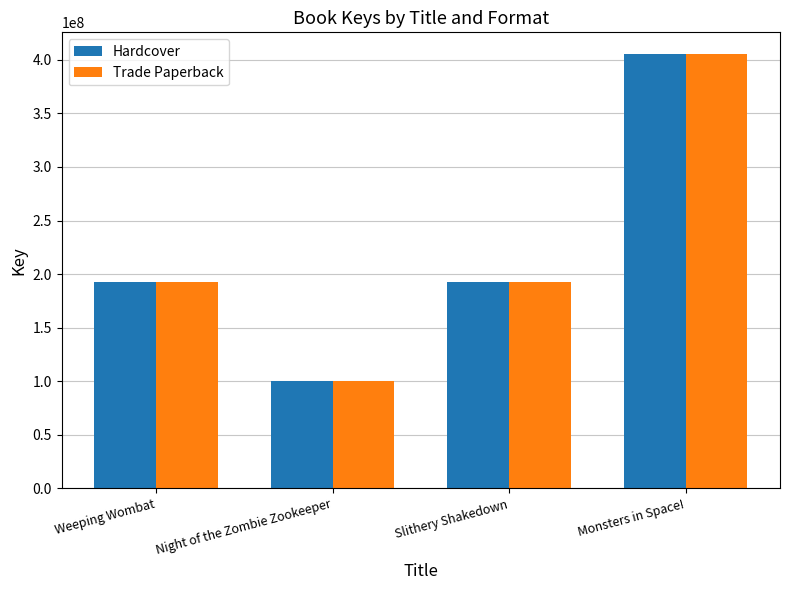

Which category has the highest value in the Trade Paperback series?

Monsters in Space!